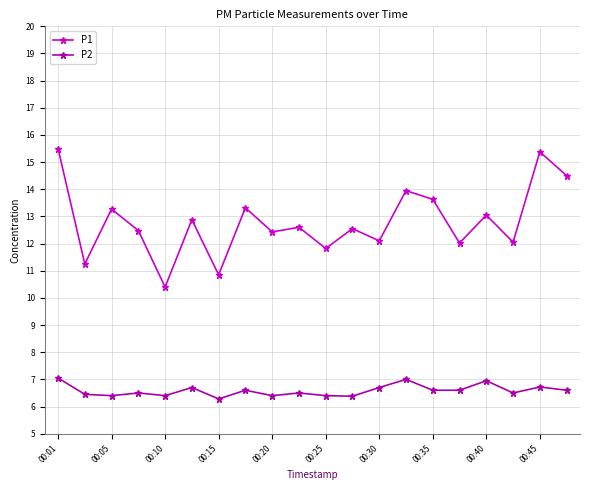

Does the chart display data point markers on the line(s)?

Yes